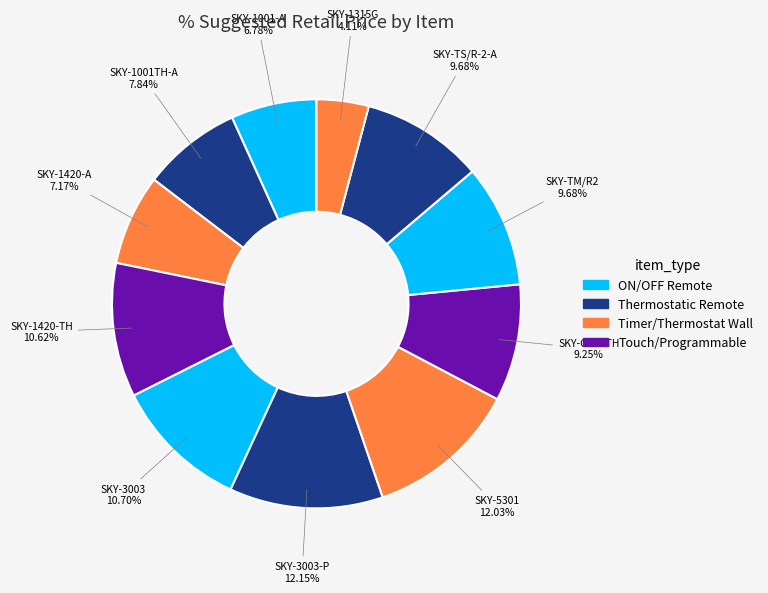

Which category has the smallest portion of the pie?

SKY-1315G